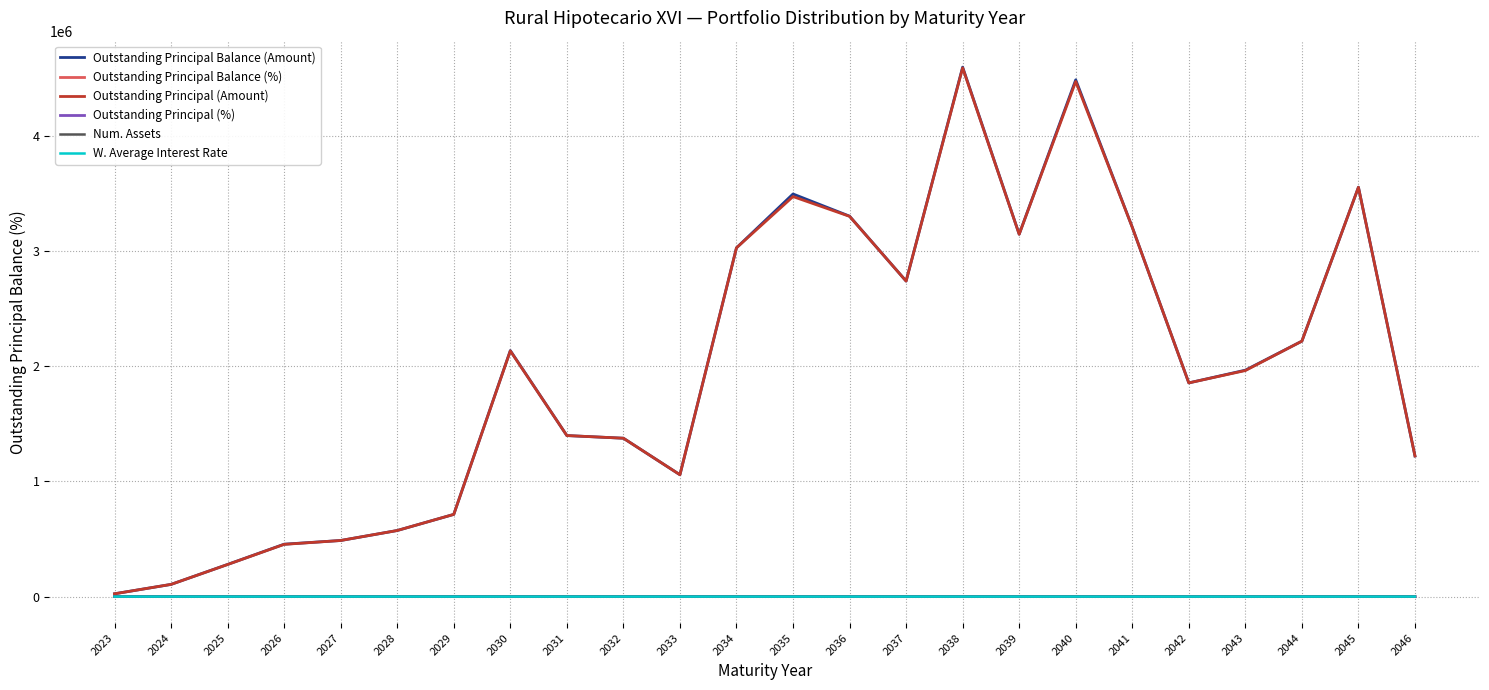

Between 2026 and 2036, which series saw the biggest shift?

Outstanding Principal Balance (Amount)